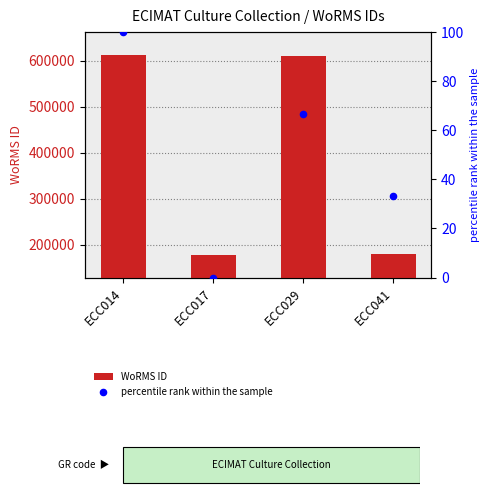

Which series contains the lowest Y value?

percentile rank within the sample